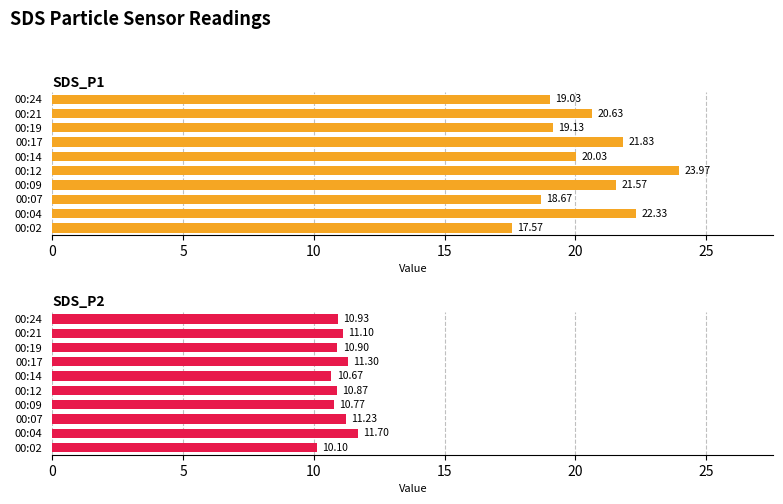

What is the lowest value of the SDS_P2 series?

10.1